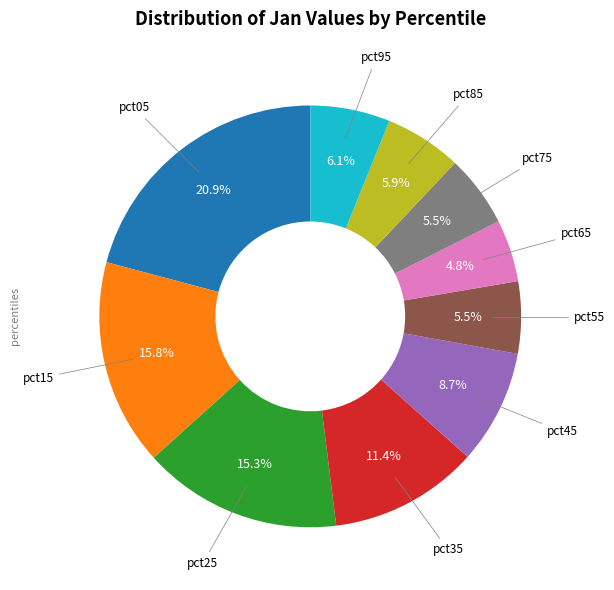

How many slices are in this pie chart?

10